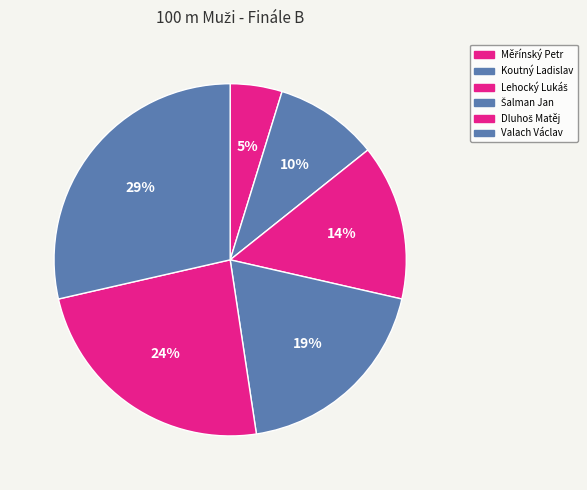

To the nearest percent, what percentage of the pie is Valach Václav?

29%